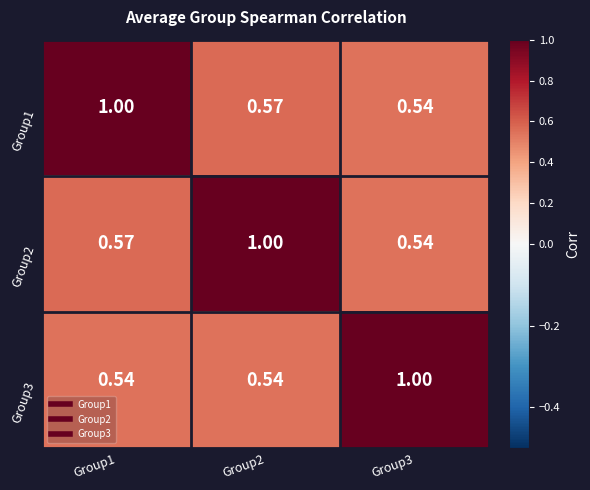

Is the value of Group3 at Group2 greater than the value of Group1 at Group2?

No